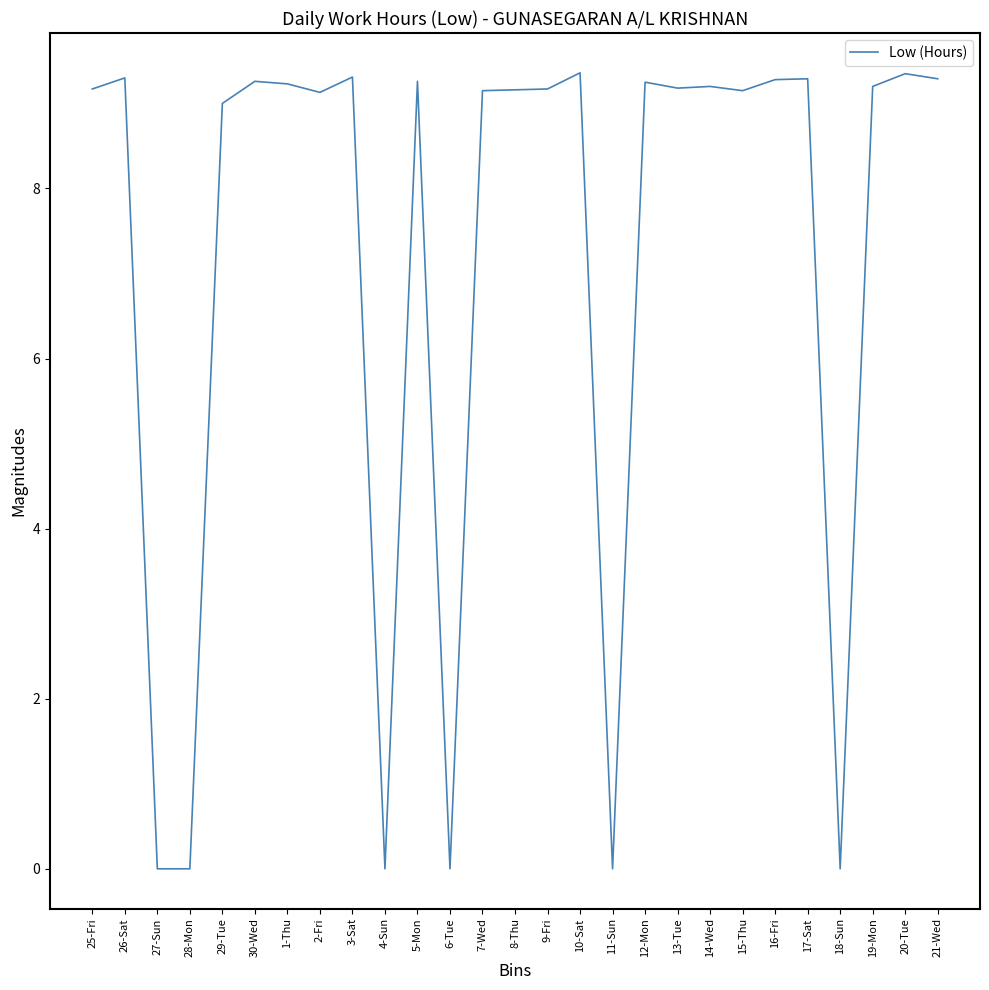

At which category does the data reach its first local peak?

26-Sat